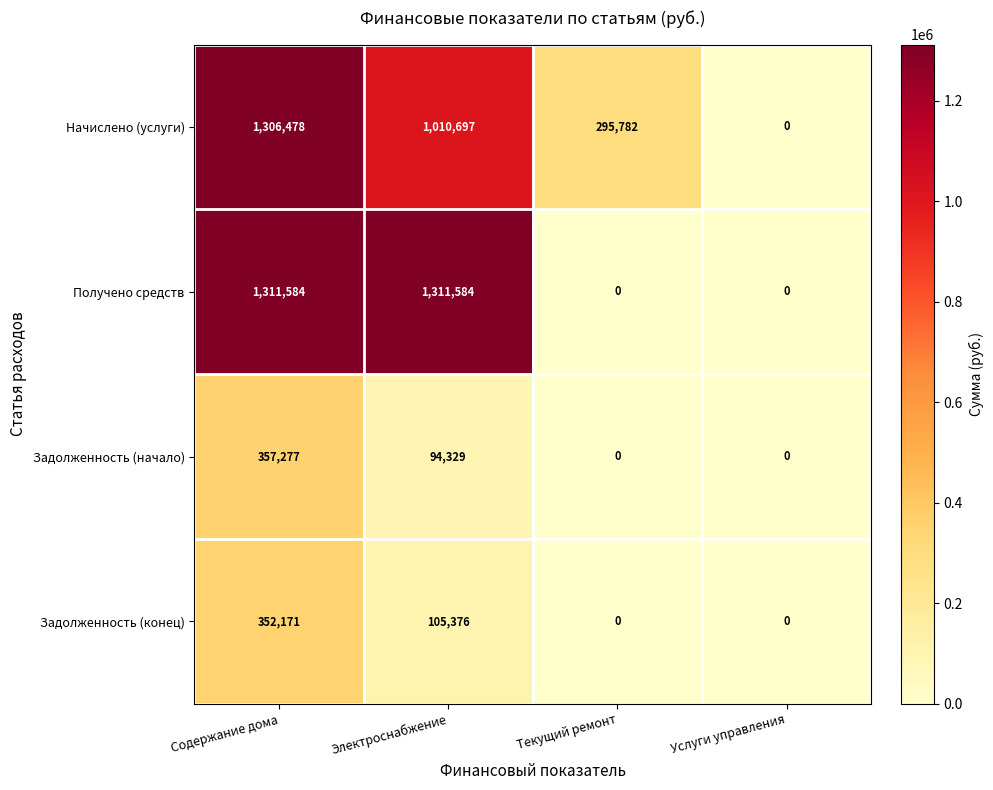

What is the greatest value displayed?

1311584